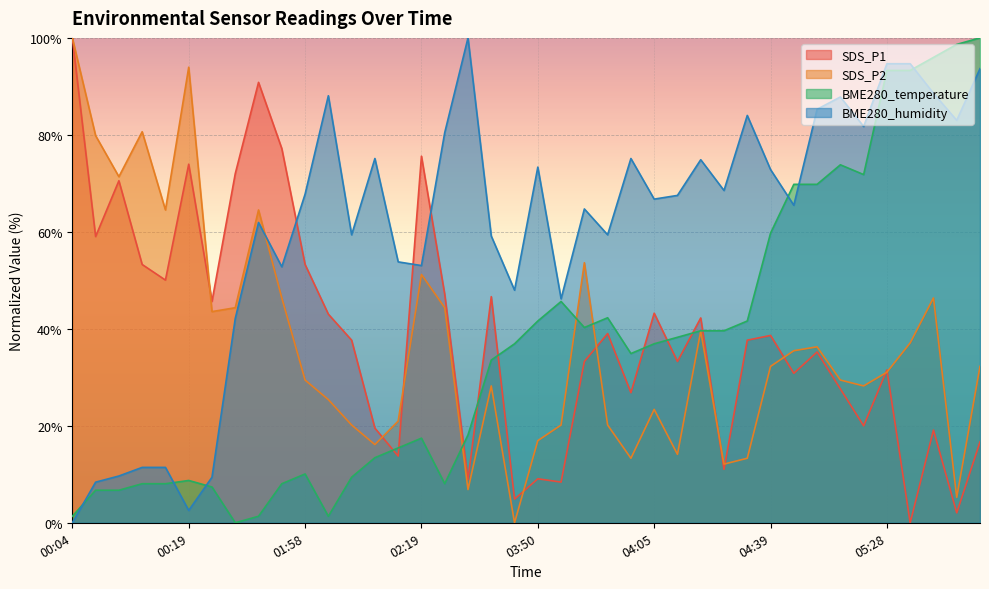

At which category is the sum across all series the highest?

05:28